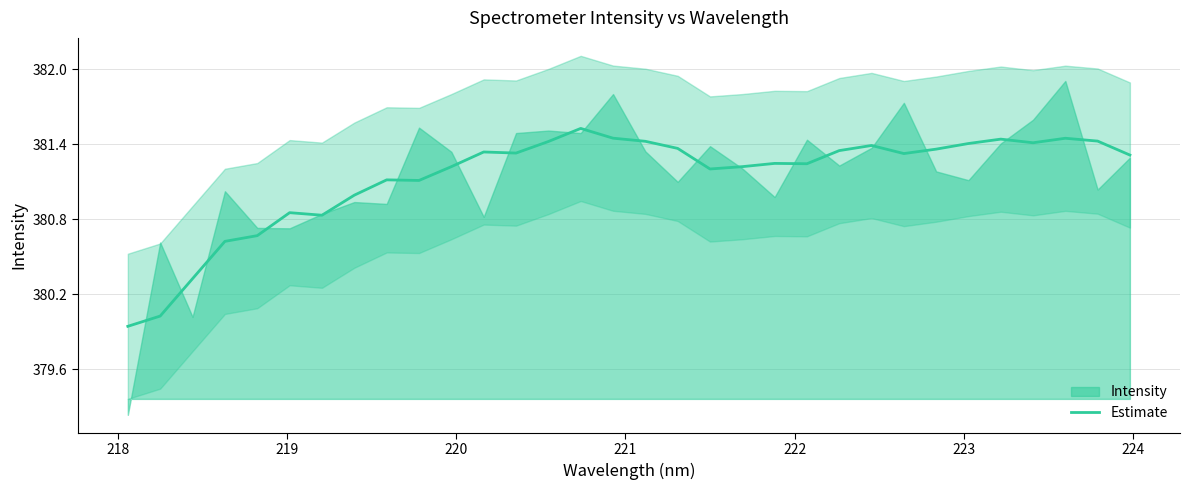

How many lines are shown in the chart?

1